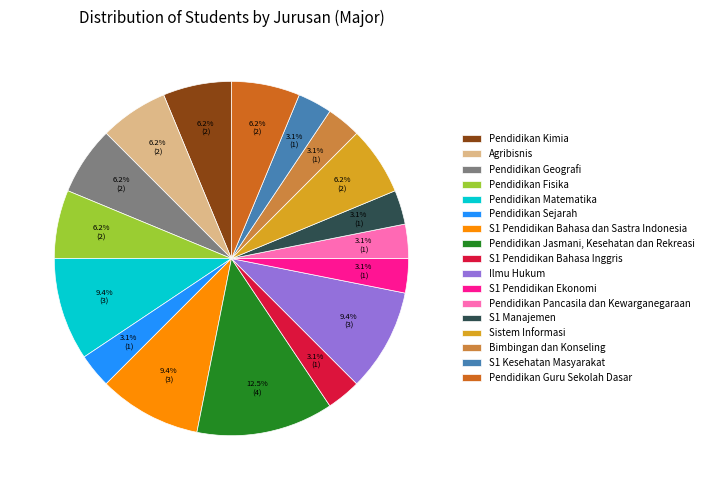

Is it true that S1 Pendidikan Ekonomi is 3% of the pie?

True